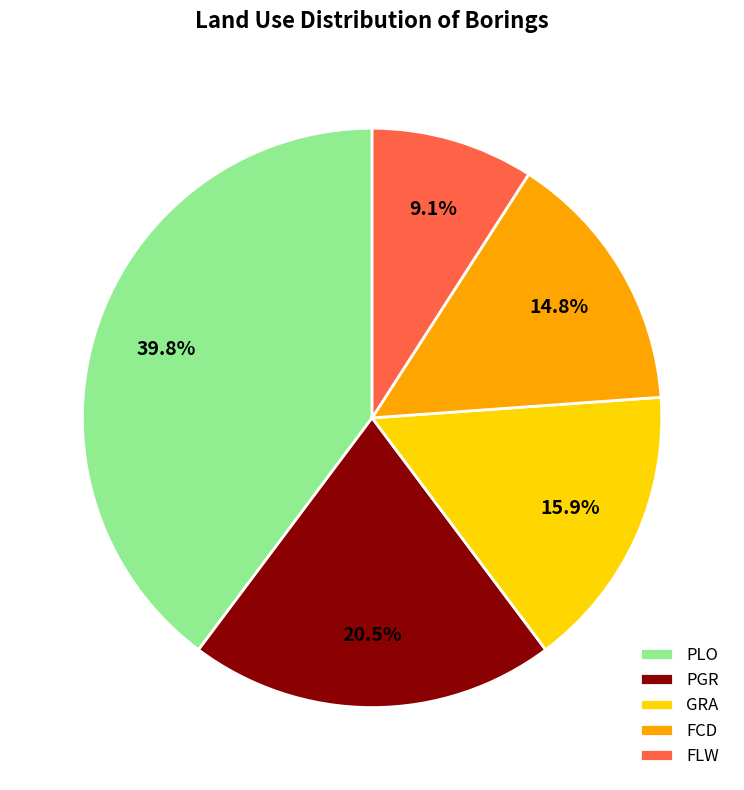

Approximately how many times larger is the value at FLW compared to FCD?

0.6